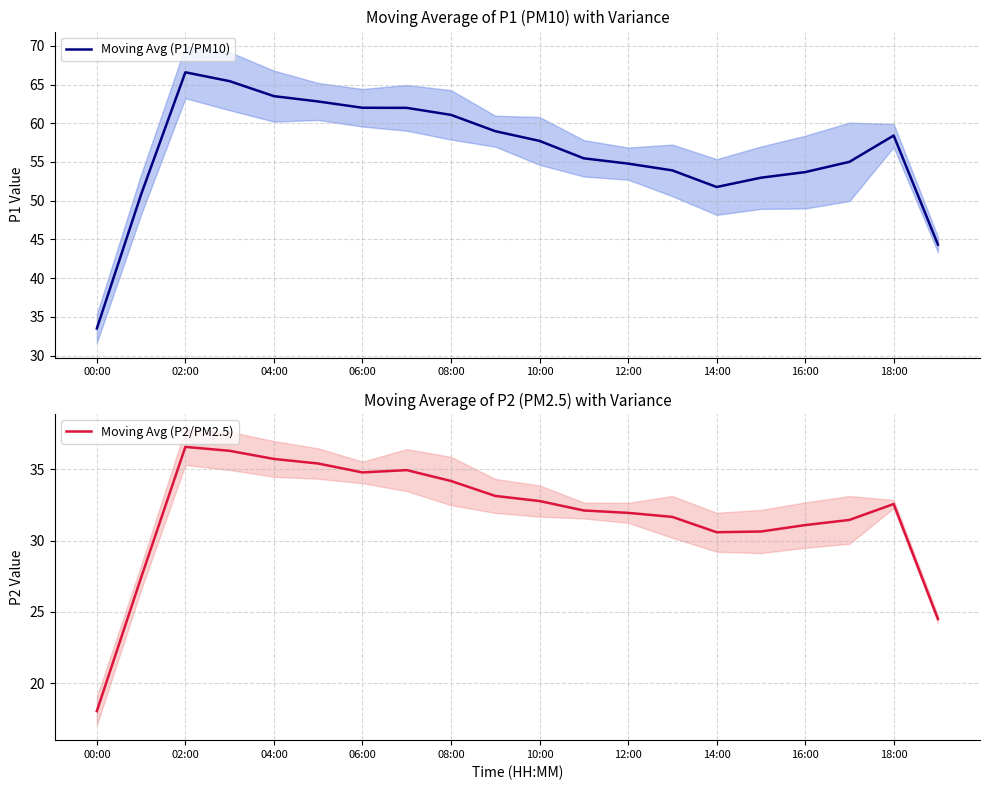

The value of Moving Avg (P1/PM10) at 18:00 is 100.0. True or false?

False